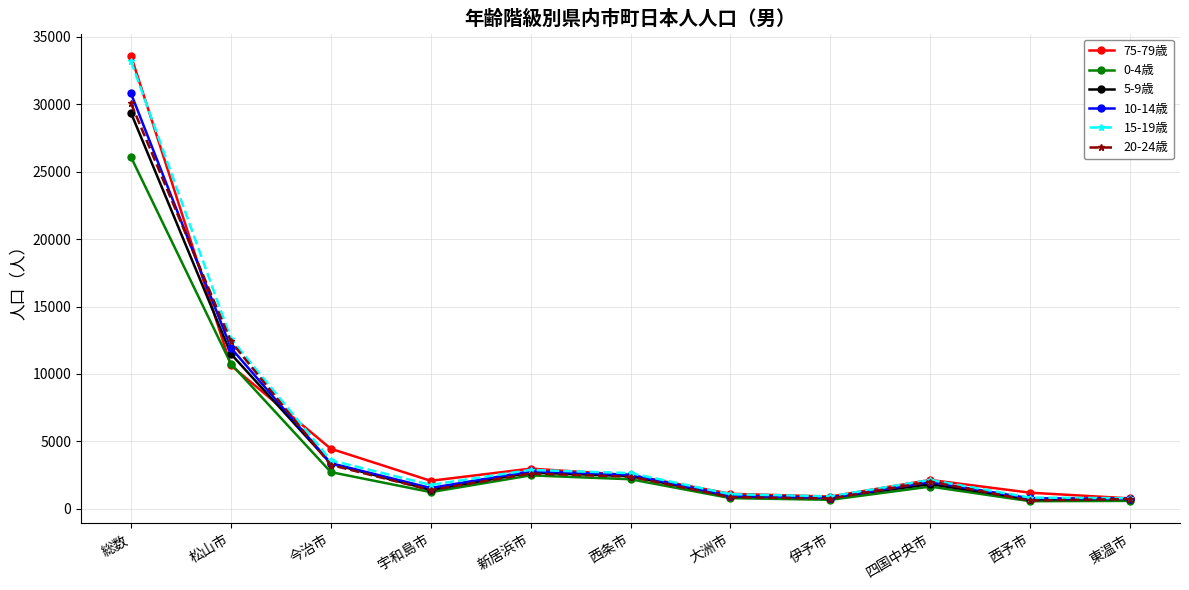

How many data points in 75-79歳 are less than 2143?

5